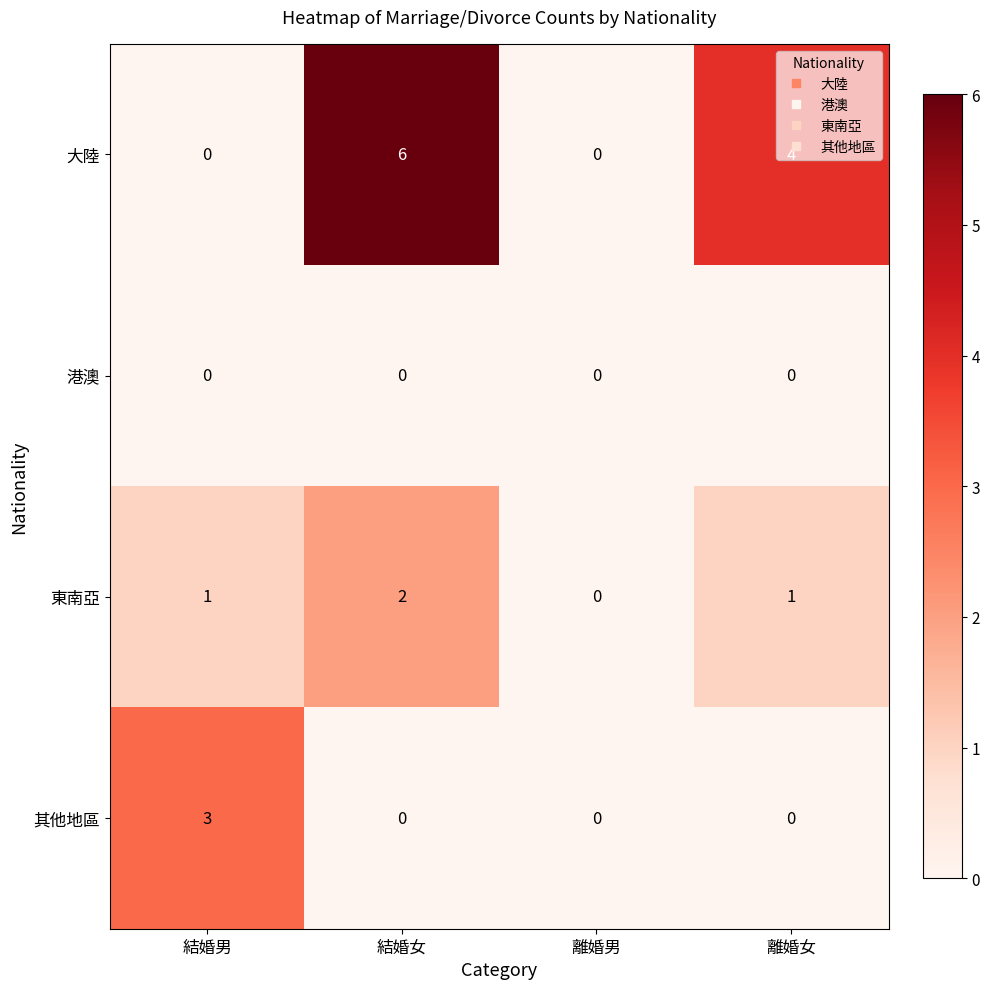

List the series in order of their peak value, highest first.

大陸, 其他地區, 東南亞, 港澳